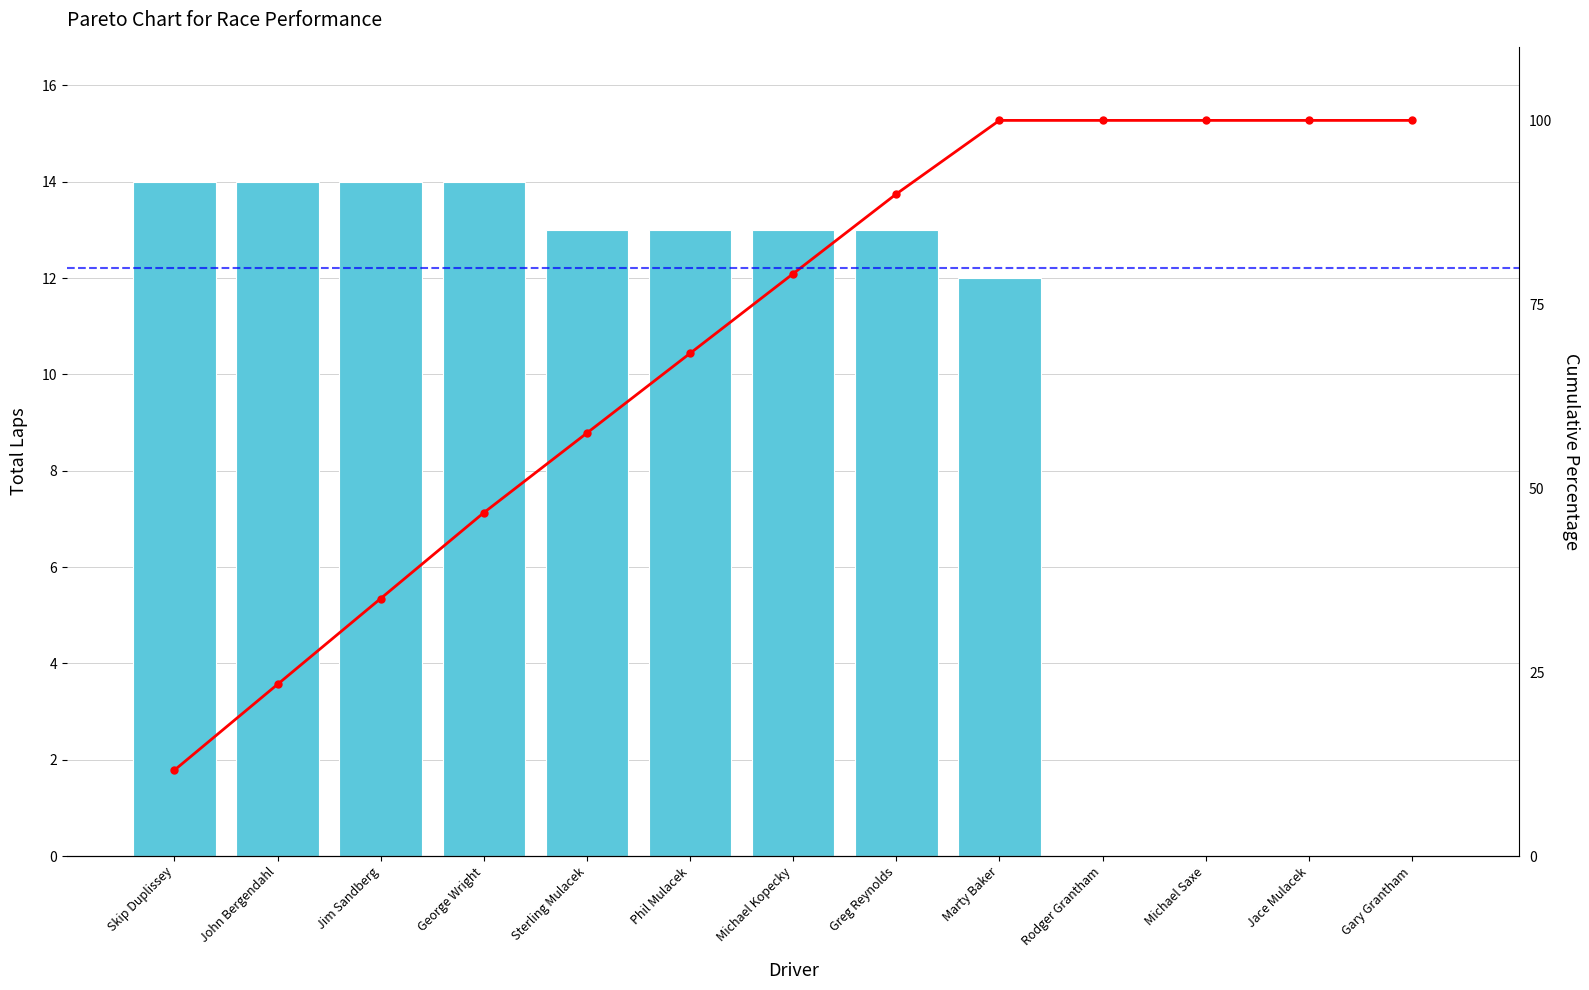

What is the label of the 7th bar from the left?

Michael Kopecky